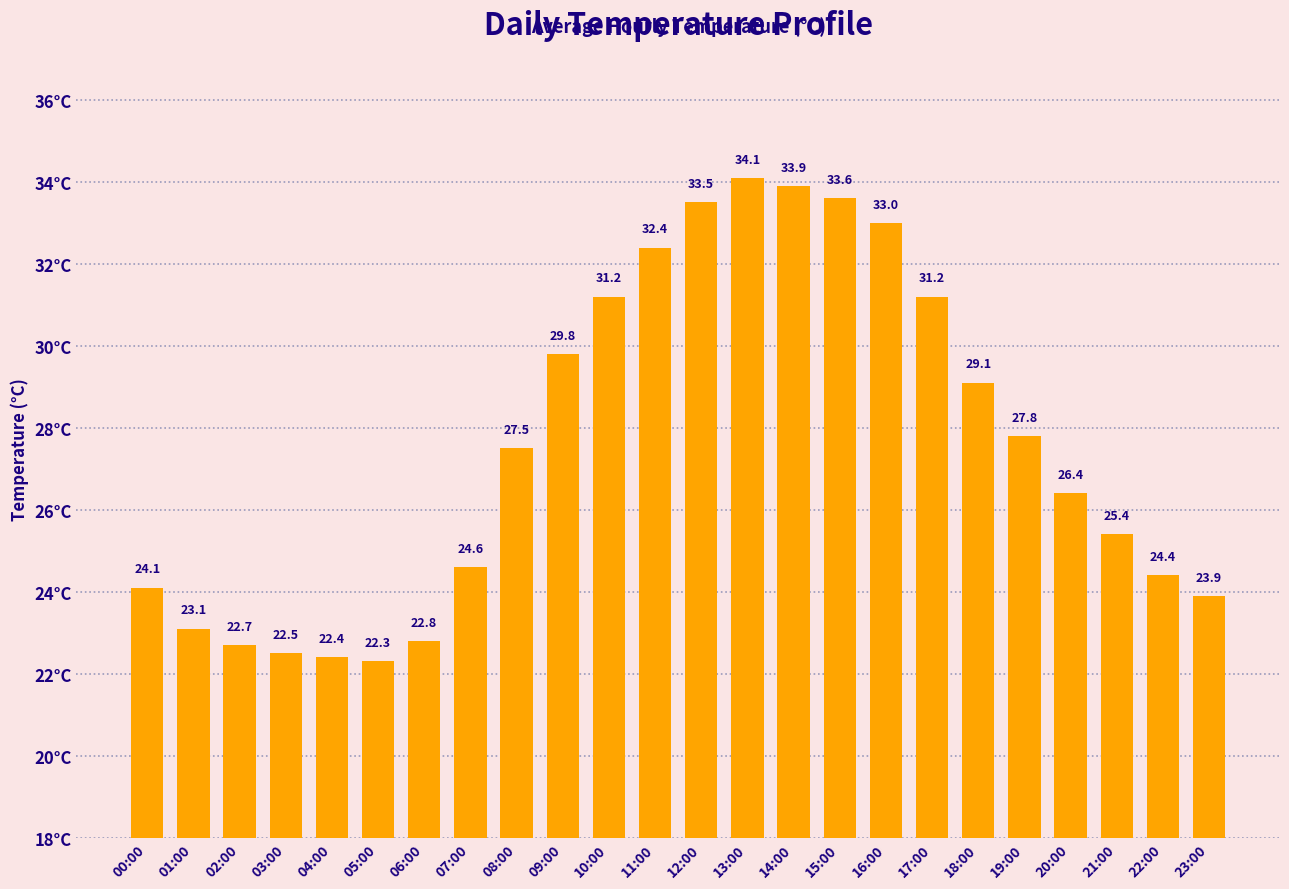

Reading left to right, extract all data points from this chart.

24.1	23.1	22.7	22.5	22.4	22.3	22.8	24.6	27.5	29.8	31.2	32.4	33.5	34.1	33.9	33.6	33.0	31.2	29.1	27.8	26.4	25.4	24.4	23.9